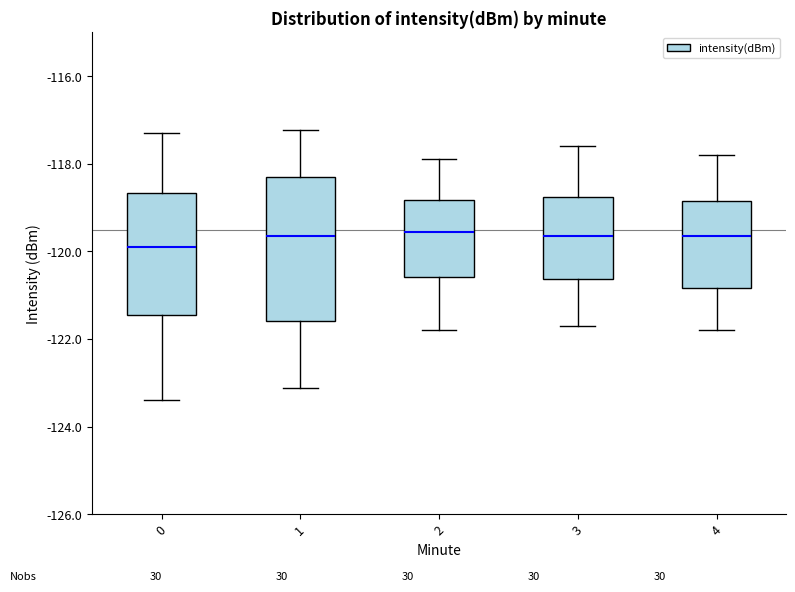

Comparing the boxes themselves (not the whiskers), which one is the tallest?

1